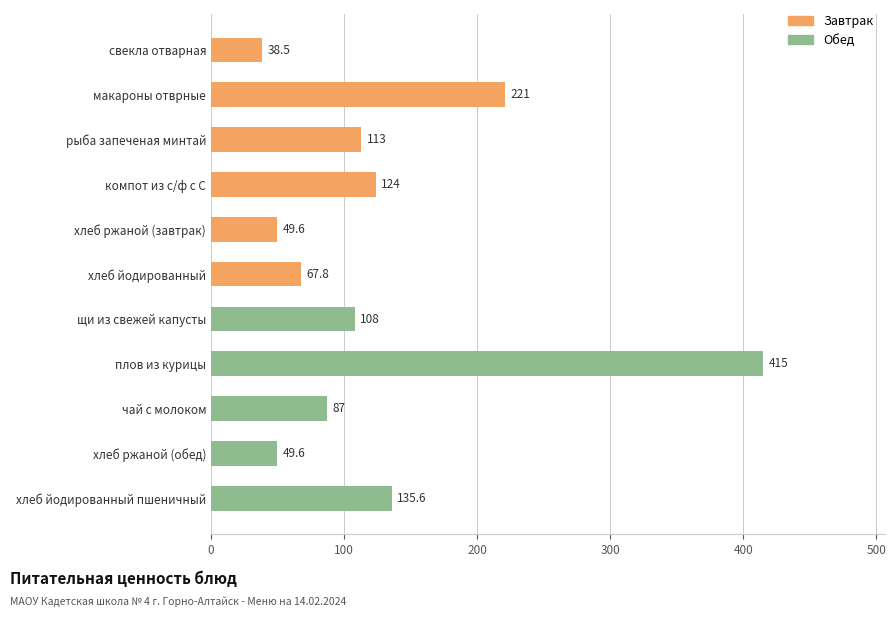

What is the maximum value shown in the chart?

415.0